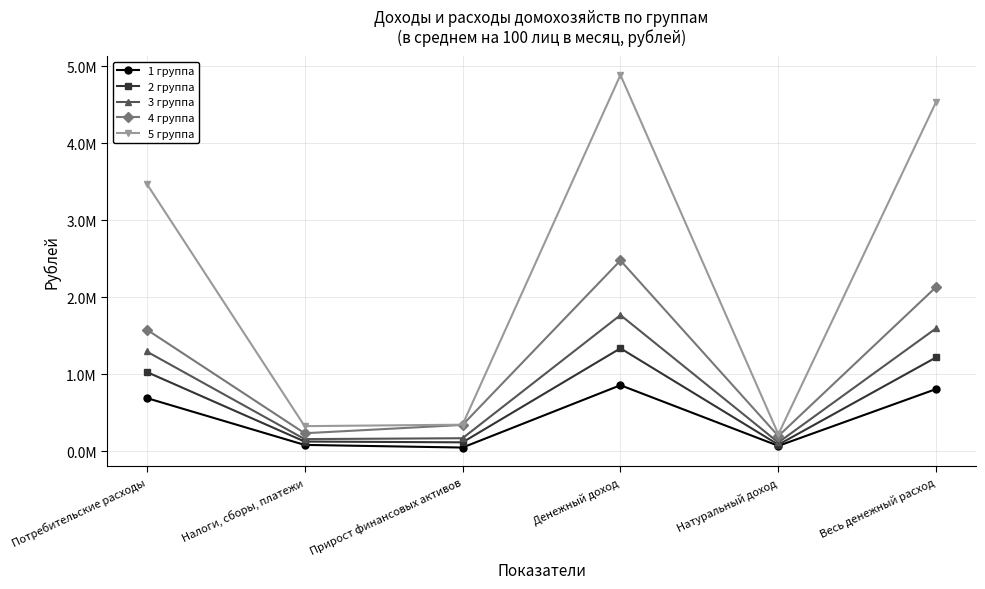

What are all the series names shown in the legend?

1 группа, 2 группа, 3 группа, 4 группа, 5 группа